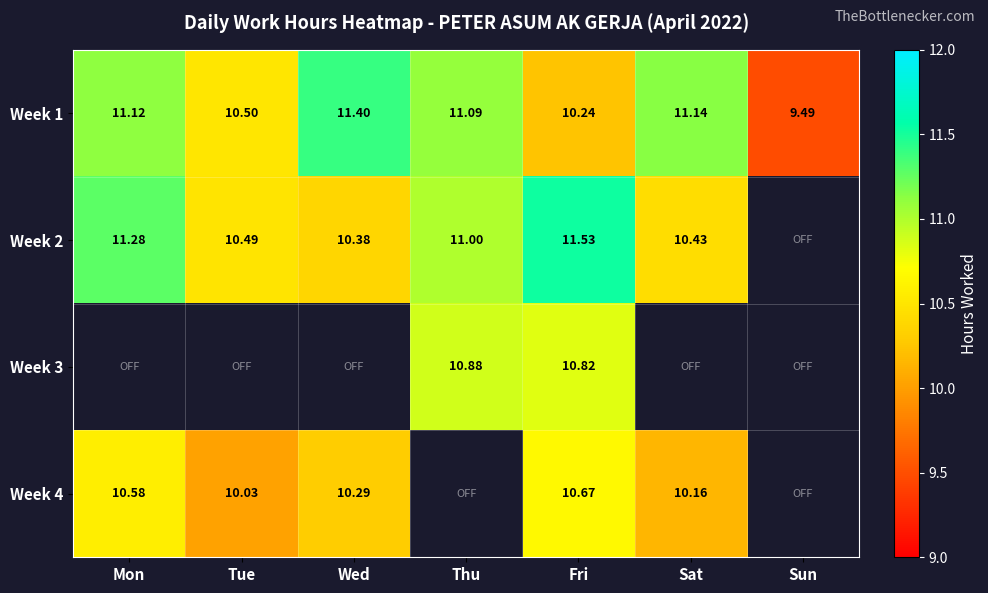

The Week 2 series shows 10.4 at Wed. True or false?

True